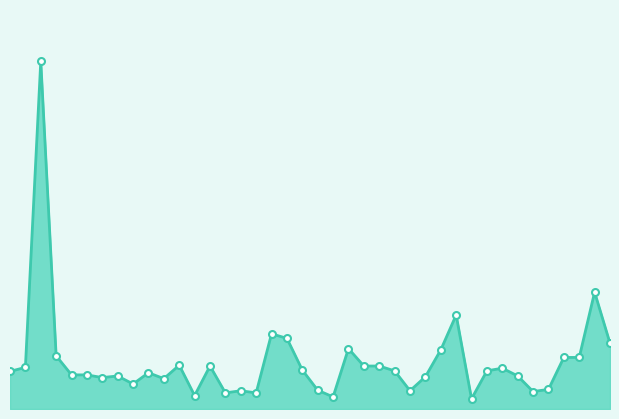

How many lines are shown in the chart?

1